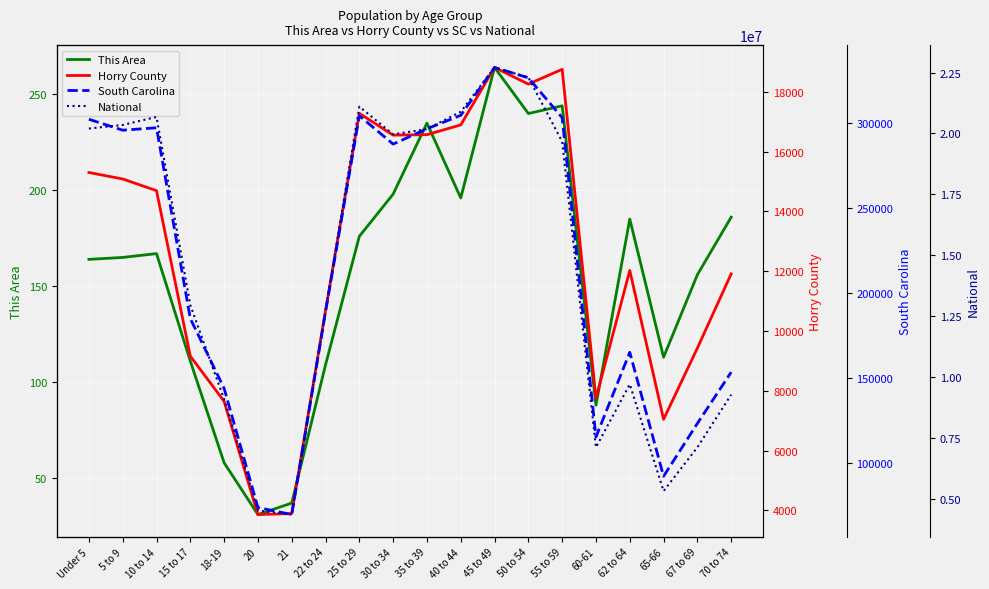

Reading left to right, transcribe all the data shown in this chart.

This Area: Under 5=164	5 to 9=165	10 to 14=167	15 to 17=111	18-19=58	20=31	21=37	22 to 24=109	25 to 29=176	30 to 34=198	35 to 39=235	40 to 44=196	45 to 49=264	50 to 54=240	55 to 59=244	60-61=88	62 to 64=185	65-66=113	67 to 69=156	70 to 74=186
Horry County: Under 5=15303	5 to 9=15086	10 to 14=14695	15 to 17=9158	18-19=7647	20=3857	21=3892	22 to 24=10683	25 to 29=17281	30 to 34=16553	35 to 39=16568	40 to 44=16895	45 to 49=18817	50 to 54=18260	55 to 59=18755	60-61=7747	62 to 64=12024	65-66=7044	67 to 69=9427	70 to 74=11911
South Carolina: Under 5=302297	5 to 9=295853	10 to 14=297286	15 to 17=185038	18-19=143951	20=73846	21=69700	22 to 24=188948	25 to 29=304378	30 to 34=287678	35 to 39=296682	40 to 44=304610	45 to 49=332766	50 to 54=326662	55 to 59=303240	60-61=115411	62 to 64=165144	65-66=92218	67 to 69=123343	70 to 74=153482
National: Under 5=20201362	5 to 9=20348657	10 to 14=20677194	15 to 17=12954254	18-19=9086089	20=4519129	21=4354294	22 to 24=12712576	25 to 29=21101849	30 to 34=19962099	35 to 39=20179642	40 to 44=20890964	45 to 49=22708591	50 to 54=22298125	55 to 59=19664805	60-61=7113727	62 to 64=9704197	65-66=5319902	67 to 69=7115361	70 to 74=9278166